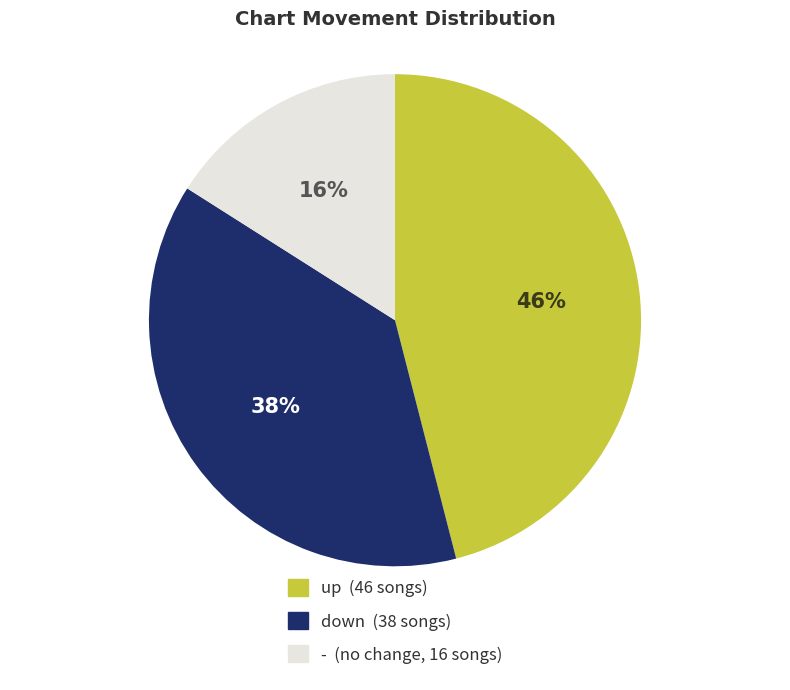

Do - and down together represent more than half of the pie?

Yes